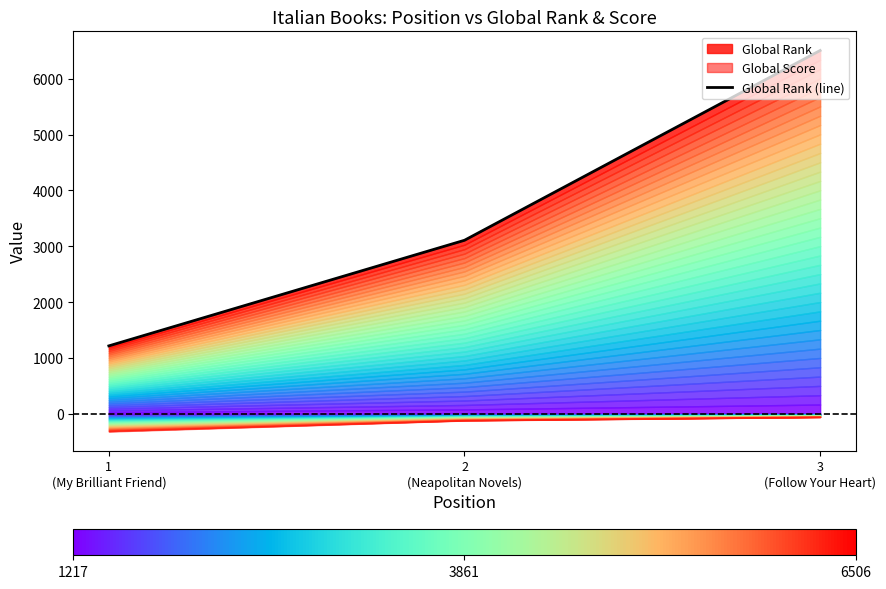

Does the chart have visible grid lines?

No